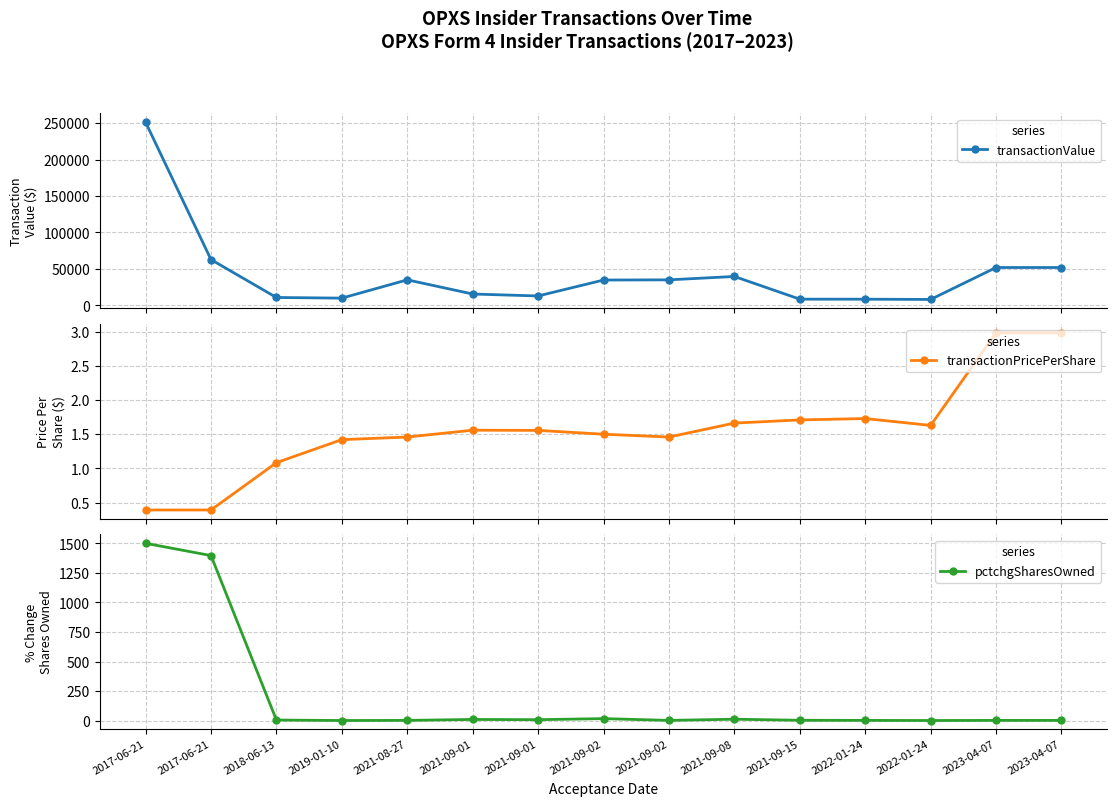

Which series has the widest spread of values?

transactionValue